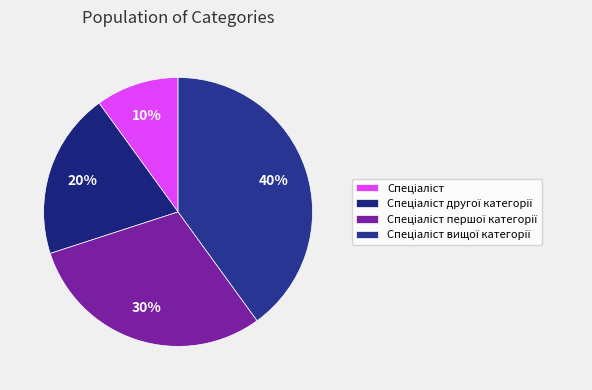

To the nearest percent, what portion does Спеціаліст другої категорії represent?

20%